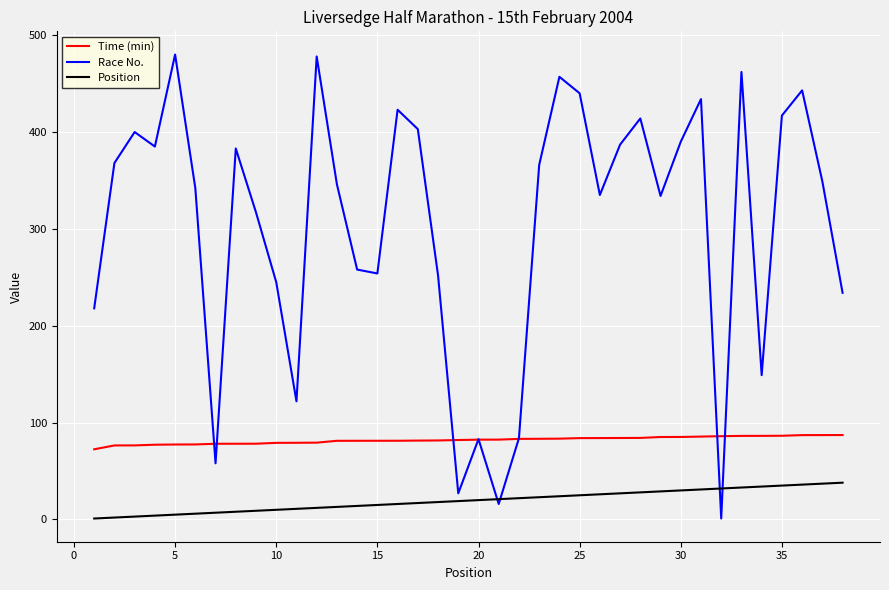

What are all the series names shown in the legend?

Time (min), Race No., Position